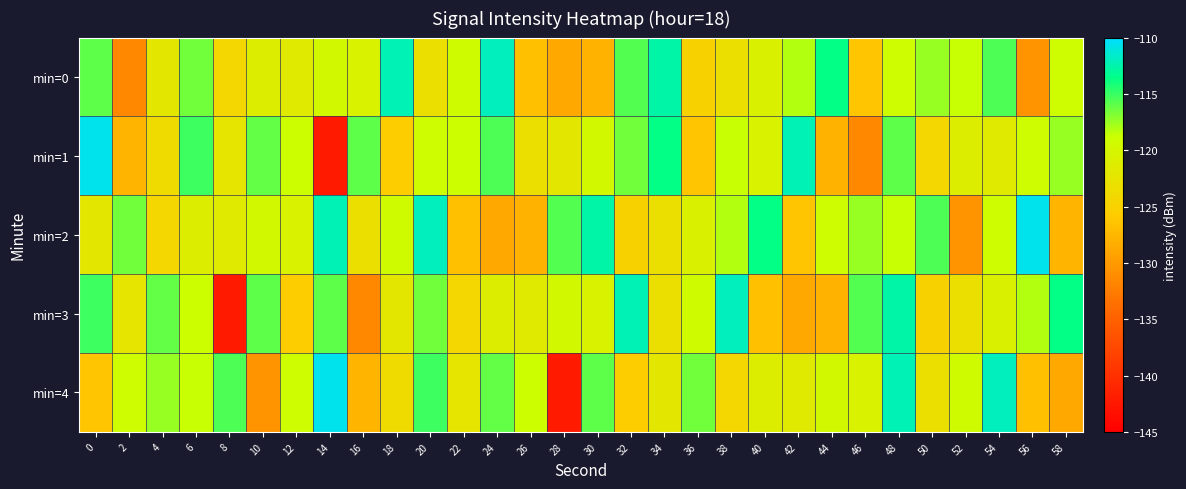

Reading left to right, what are all the values shown in this chart?

min=0: 0=-116.0	2=-131.5	4=-122.0	6=-116.4	8=-124.4	10=-121.2	12=-121.5	14=-119.6	16=-120.5	18=-112.3	20=-123.0	22=-119.2	24=-112.0	26=-126.7	28=-128.8	30=-128.0	32=-115.7	34=-112.7	36=-124.8	38=-123.1	40=-120.6	42=-118.2	44=-113.6	46=-126.4	48=-119.0	50=-117.5	52=-118.6	54=-115.6	56=-130.6	58=-119.0
min=1: 0=-110.6	2=-127.8	4=-123.6	6=-115.1	8=-122.2	10=-116.0	12=-118.8	14=-142.2	16=-115.9	18=-125.6	20=-119.0	22=-118.8	24=-115.6	26=-123.0	28=-122.0	30=-119.6	32=-116.4	34=-113.6	36=-126.4	38=-118.6	40=-120.5	42=-112.3	44=-128.0	46=-131.5	48=-116.0	50=-124.4	52=-121.2	54=-121.5	56=-119.0	58=-117.5
min=2: 0=-122.0	2=-116.4	4=-124.4	6=-121.2	8=-121.5	10=-119.6	12=-120.5	14=-112.3	16=-123.0	18=-119.2	20=-112.0	22=-126.7	24=-128.8	26=-128.0	28=-115.7	30=-112.7	32=-124.8	34=-123.1	36=-120.6	38=-118.2	40=-113.6	42=-126.4	44=-119.0	46=-117.5	48=-118.6	50=-115.6	52=-130.6	54=-119.0	56=-110.6	58=-127.8
min=3: 0=-115.1	2=-122.2	4=-116.0	6=-118.8	8=-142.2	10=-115.9	12=-125.6	14=-116.0	16=-131.5	18=-122.0	20=-116.4	22=-124.4	24=-121.2	26=-121.5	28=-119.6	30=-120.5	32=-112.3	34=-123.0	36=-119.2	38=-112.0	40=-126.7	42=-128.8	44=-128.0	46=-115.7	48=-112.7	50=-124.8	52=-123.1	54=-120.6	56=-118.2	58=-113.6
min=4: 0=-126.4	2=-119.0	4=-117.5	6=-118.6	8=-115.6	10=-130.6	12=-119.0	14=-110.6	16=-127.8	18=-123.6	20=-115.1	22=-122.2	24=-116.0	26=-118.8	28=-142.2	30=-115.9	32=-125.6	34=-122.0	36=-116.4	38=-124.4	40=-121.2	42=-121.5	44=-119.6	46=-120.5	48=-112.3	50=-123.0	52=-119.2	54=-112.0	56=-126.7	58=-128.8